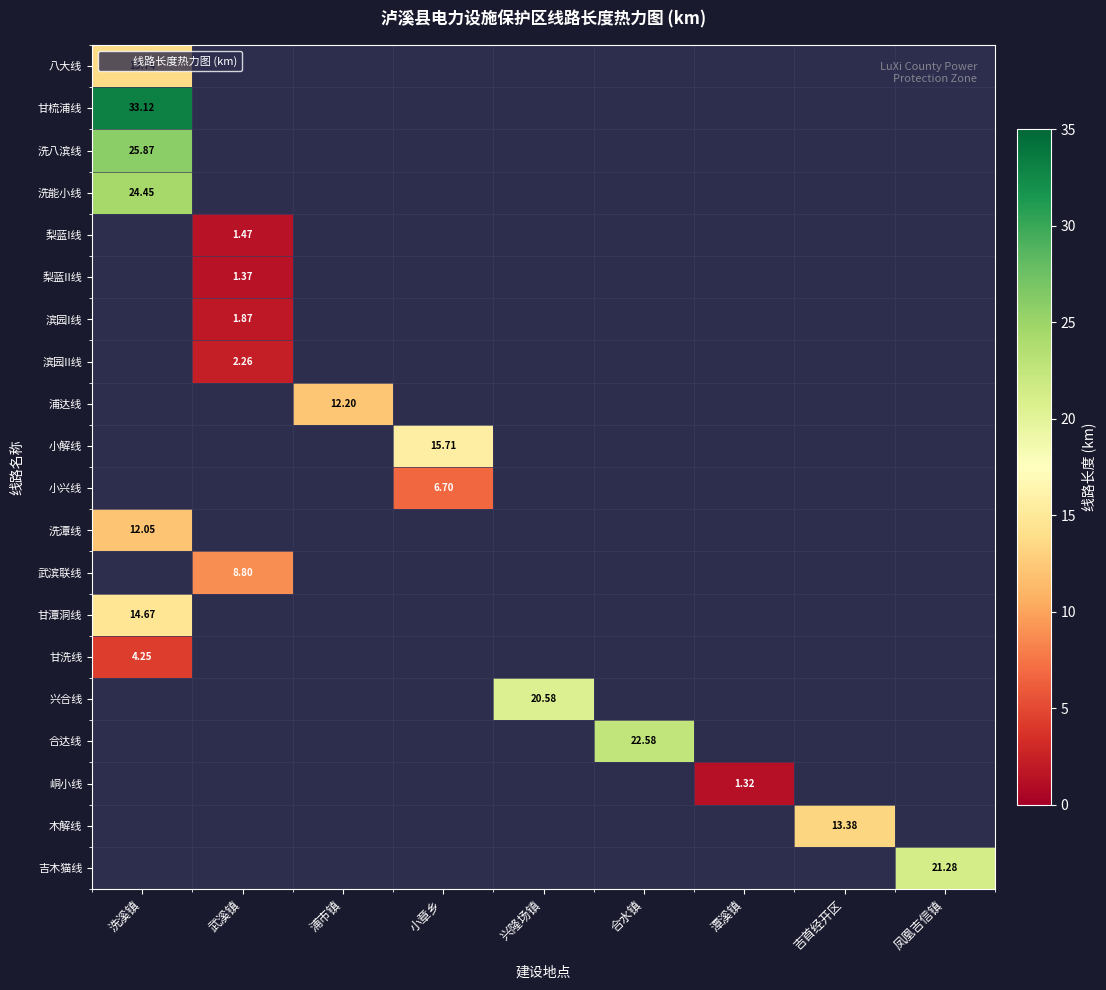

At which category does the chart reach its minimum across all series?

潭溪镇